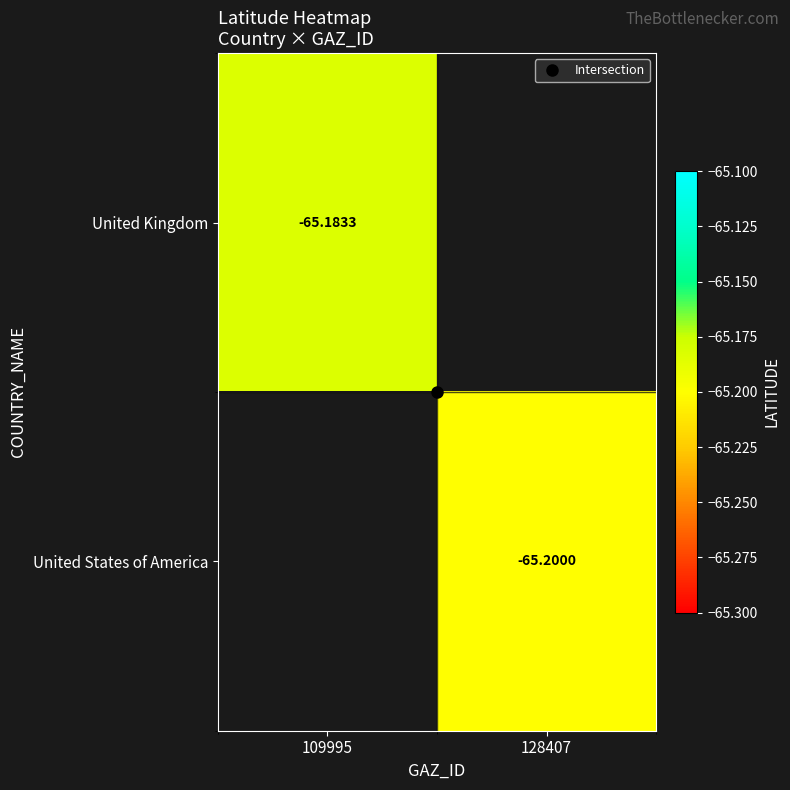

Which category has the lowest value in the United Kingdom series?

109995